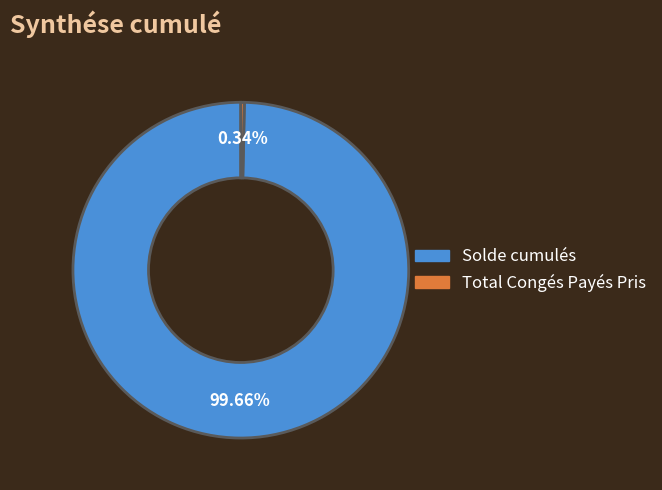

Count the number of slices in the pie.

2